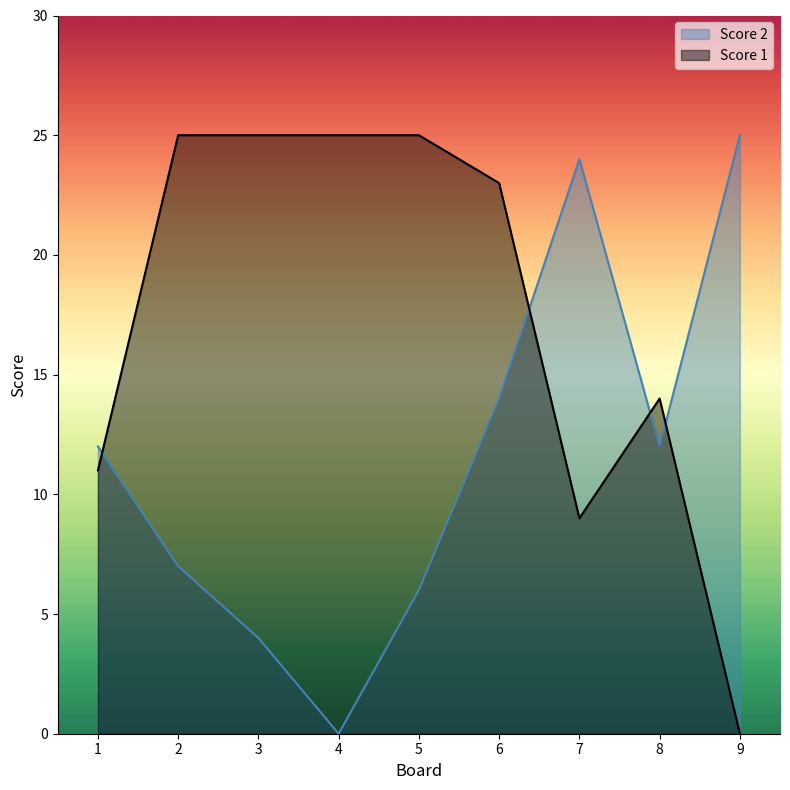

What is the approximate value of Score 2 at 2, to the nearest 10?

10